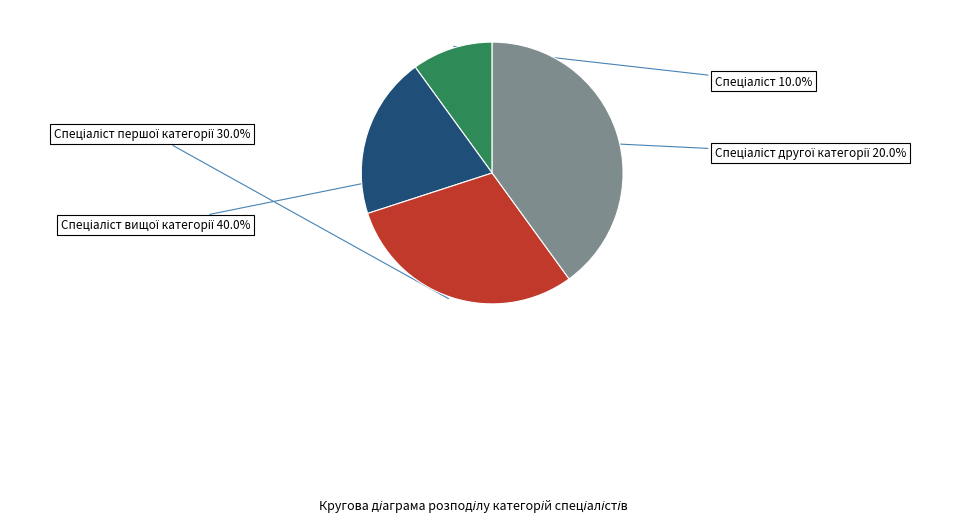

Does any single category account for the majority?

No